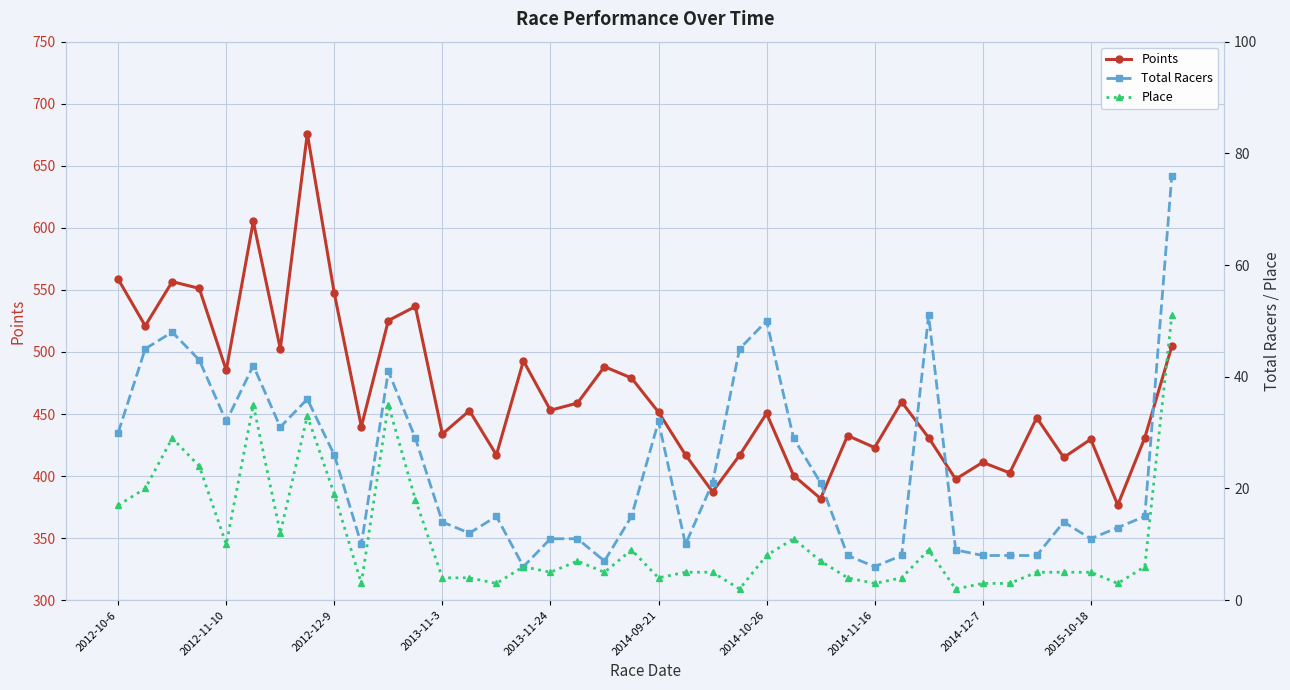

True or false: Points has more than 2 interior local peaks.

True